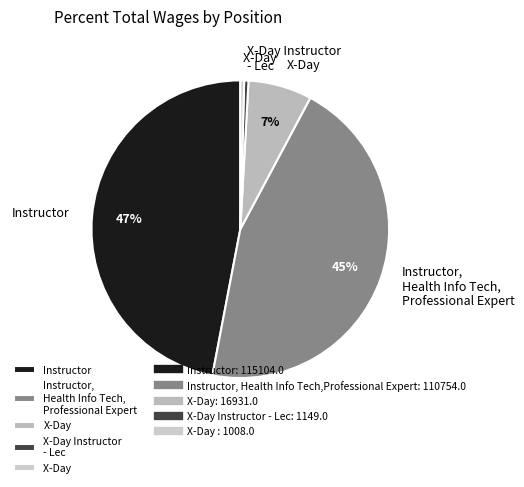

Rank the categories by value from lowest to highest.

X-Day , X-Day Instructor - Lec, X-Day, Instructor, Health Info Tech,Professional Expert, Instructor